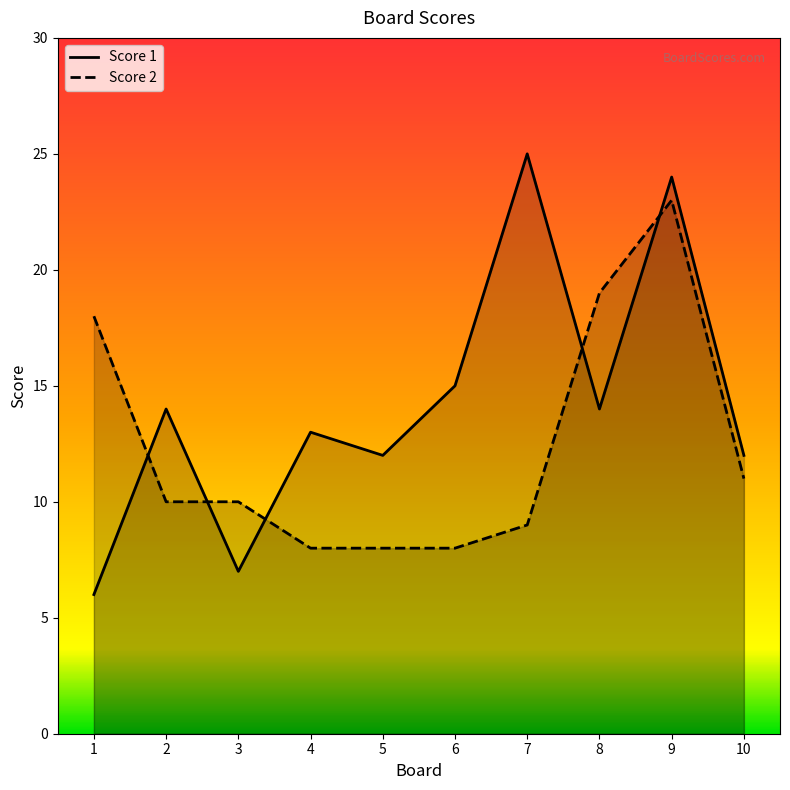

What is the difference between the Score 1 values at 1 and 7?

19